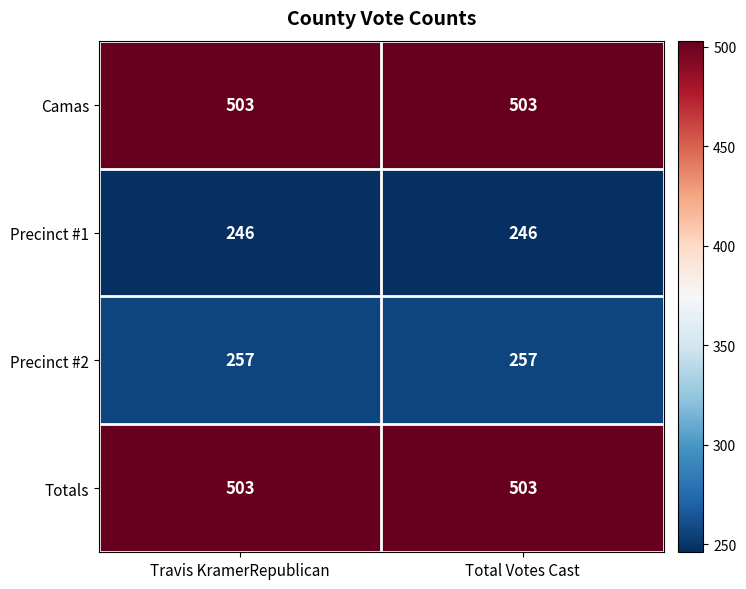

Reading right to left, extract all data points from this chart.

Camas: Total Votes Cast=503	Travis KramerRepublican=503
Precinct #1: Total Votes Cast=246	Travis KramerRepublican=246
Precinct #2: Total Votes Cast=257	Travis KramerRepublican=257
Totals: Total Votes Cast=503	Travis KramerRepublican=503